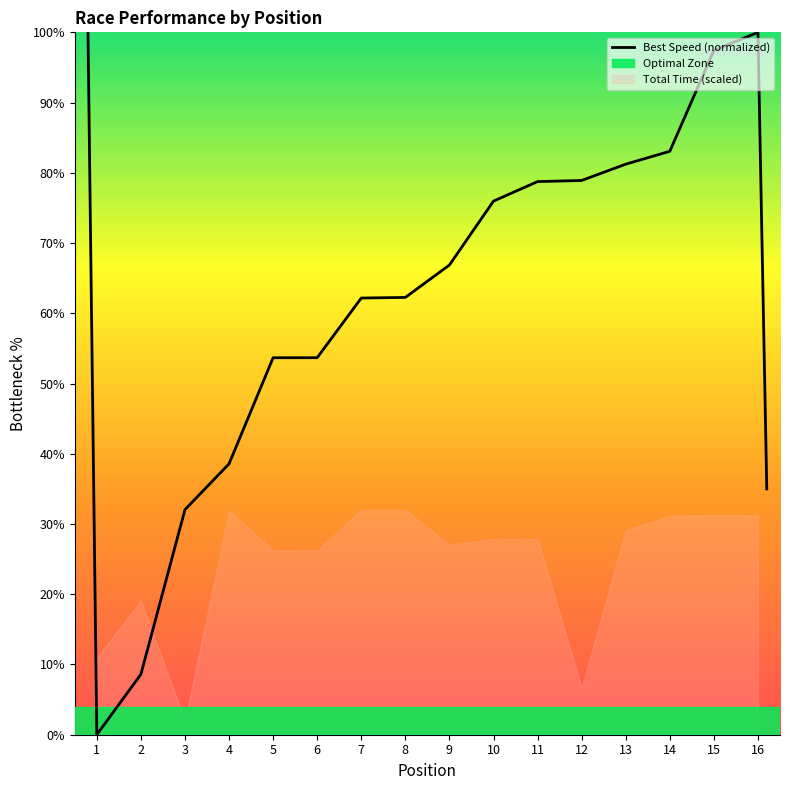

The Best Speed (normalized) series shows 14.7 at 5. True or false?

False